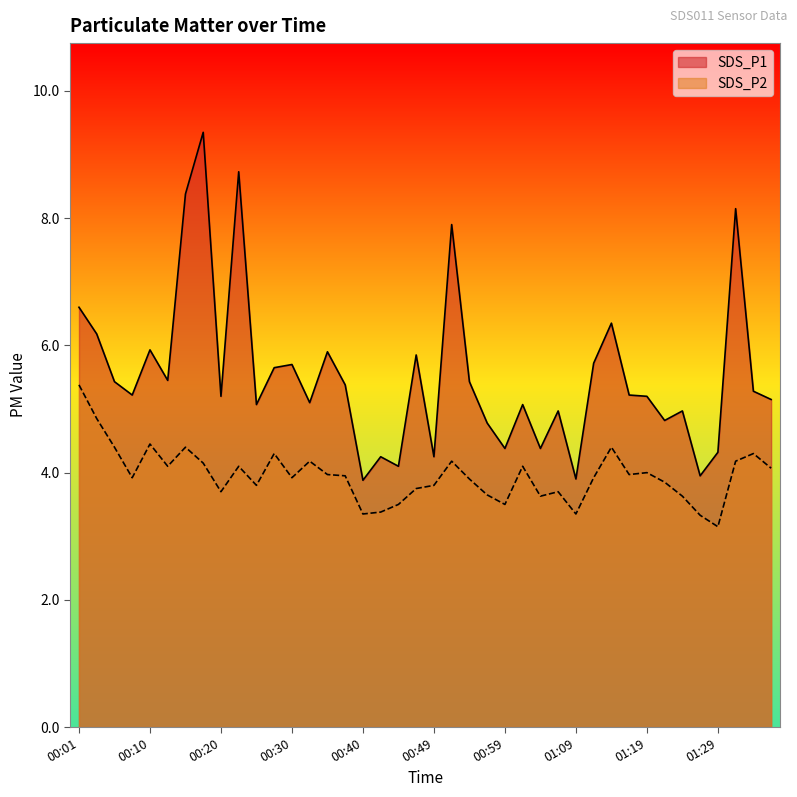

At which label is SDS_P1 closest to 6?

00:10